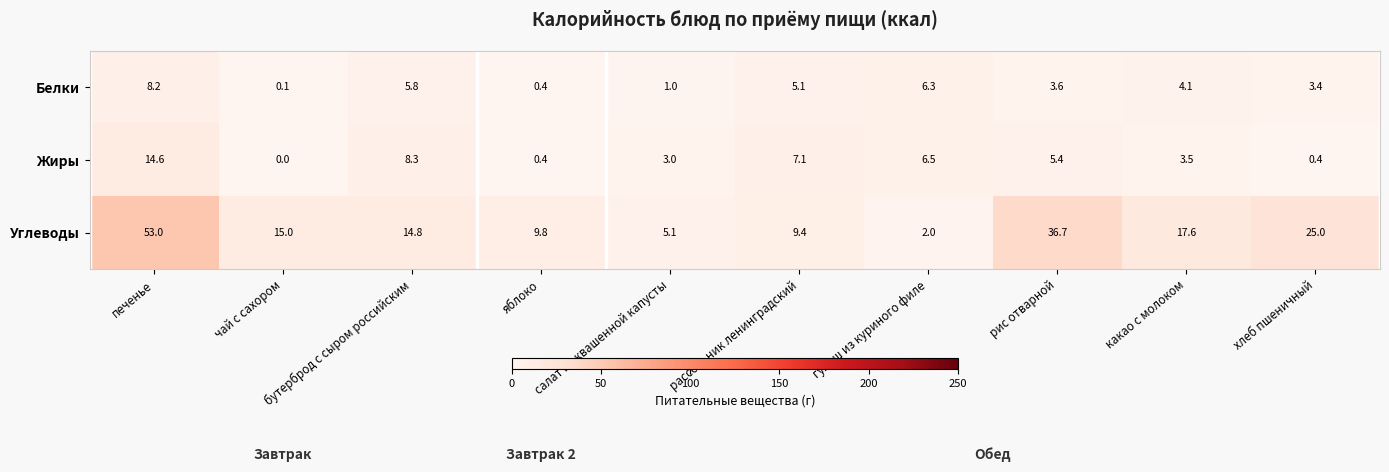

True or false: Углеводы has a value of 5.1 at салат из квашенной капусты.

True